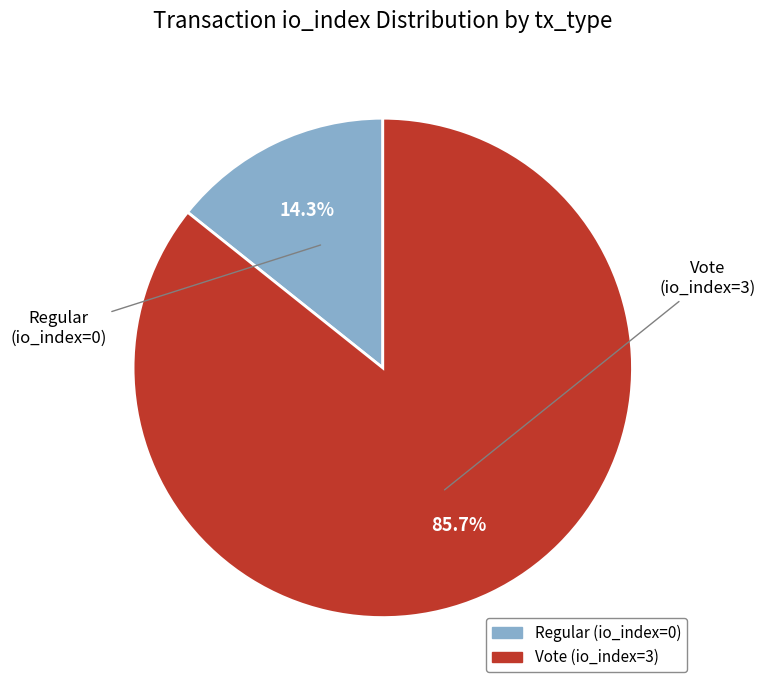

How many segments does this pie chart have?

2